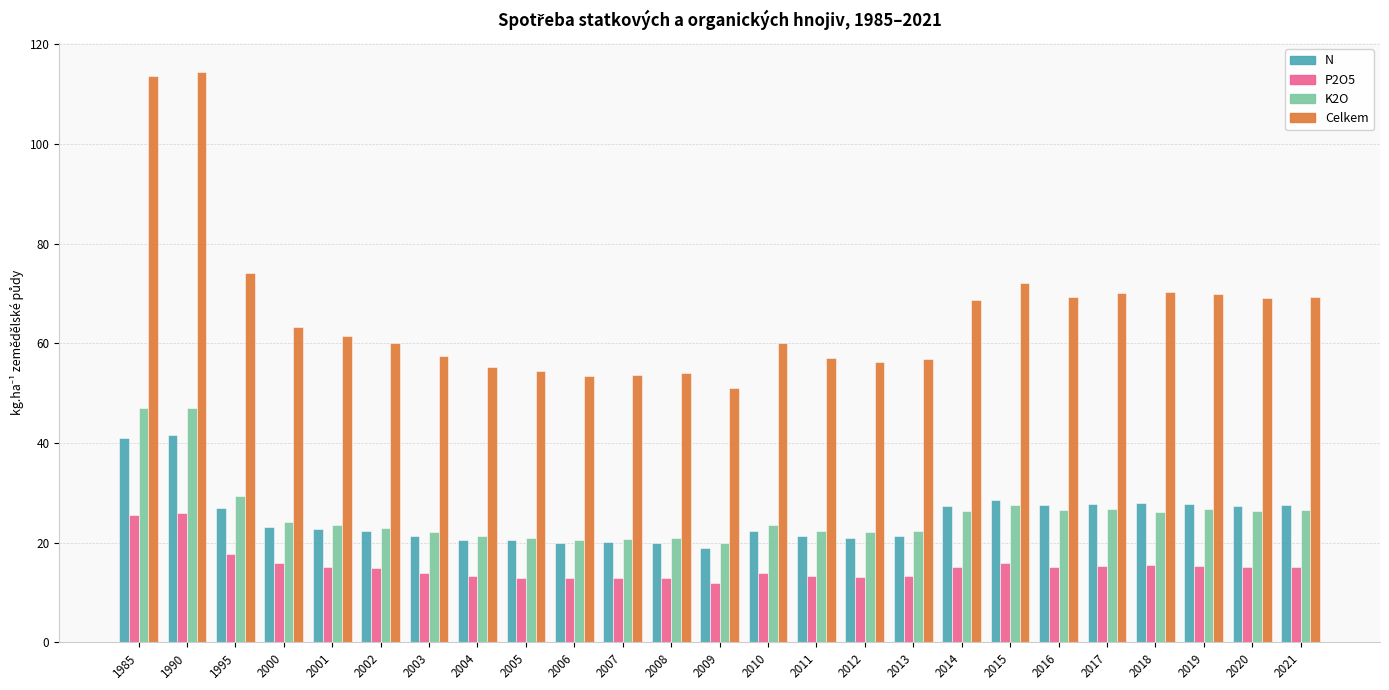

Where is K2O nearest to the value 33?

1995